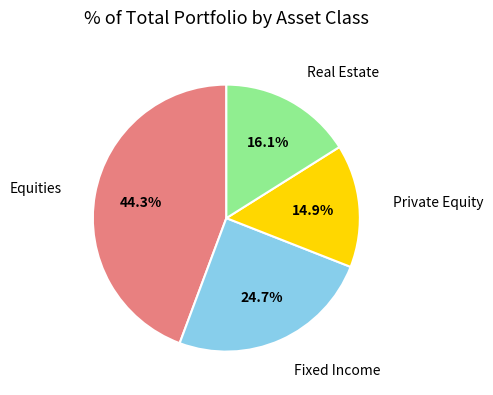

Does any single category account for the majority?

No